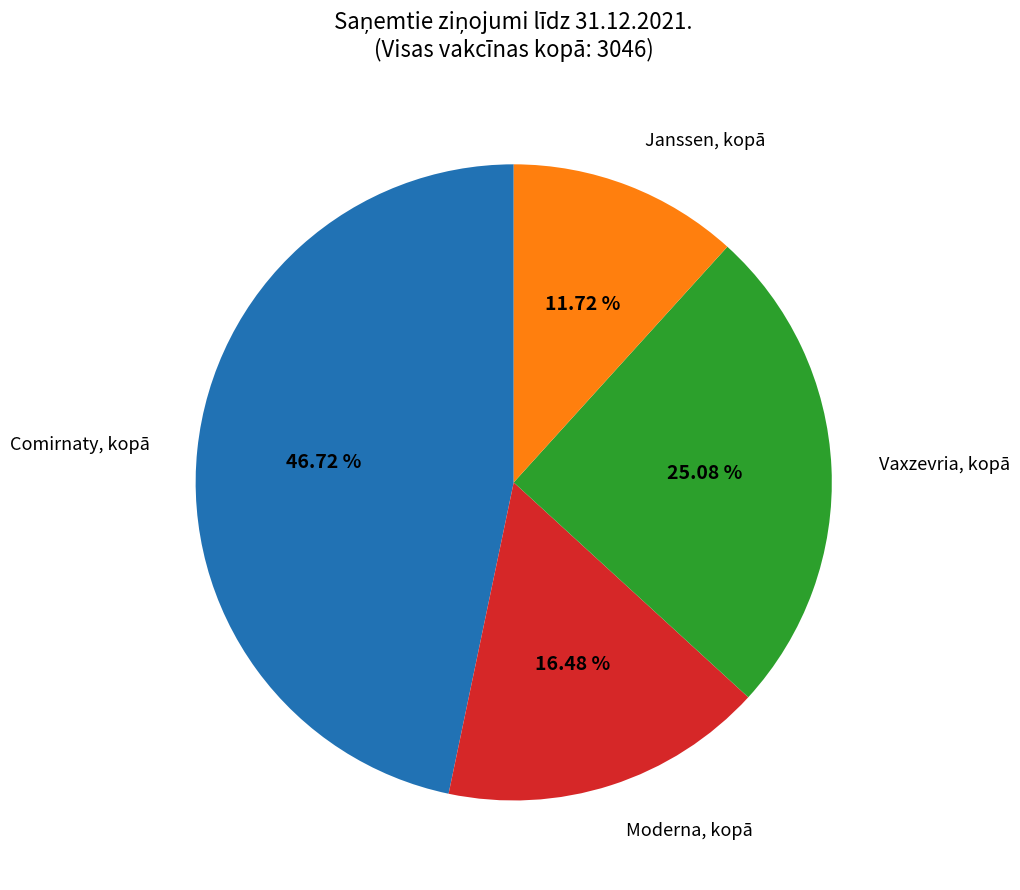

How many slices are in this pie chart?

4